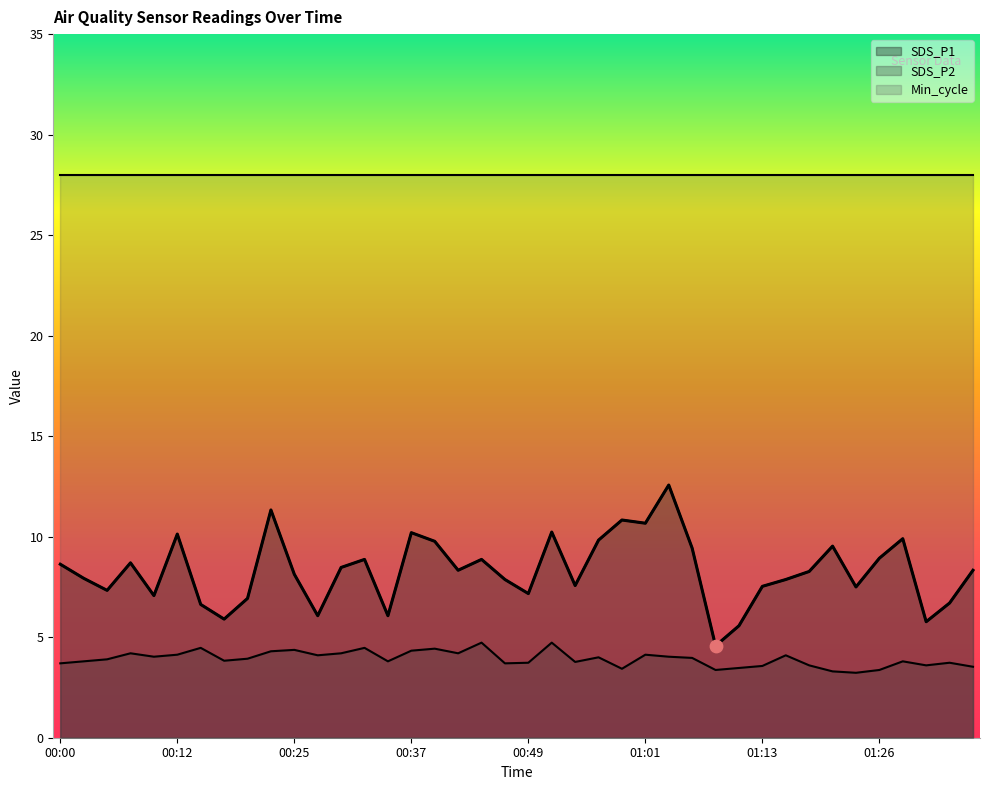

Which series has the widest spread of Y values?

SDS_P1